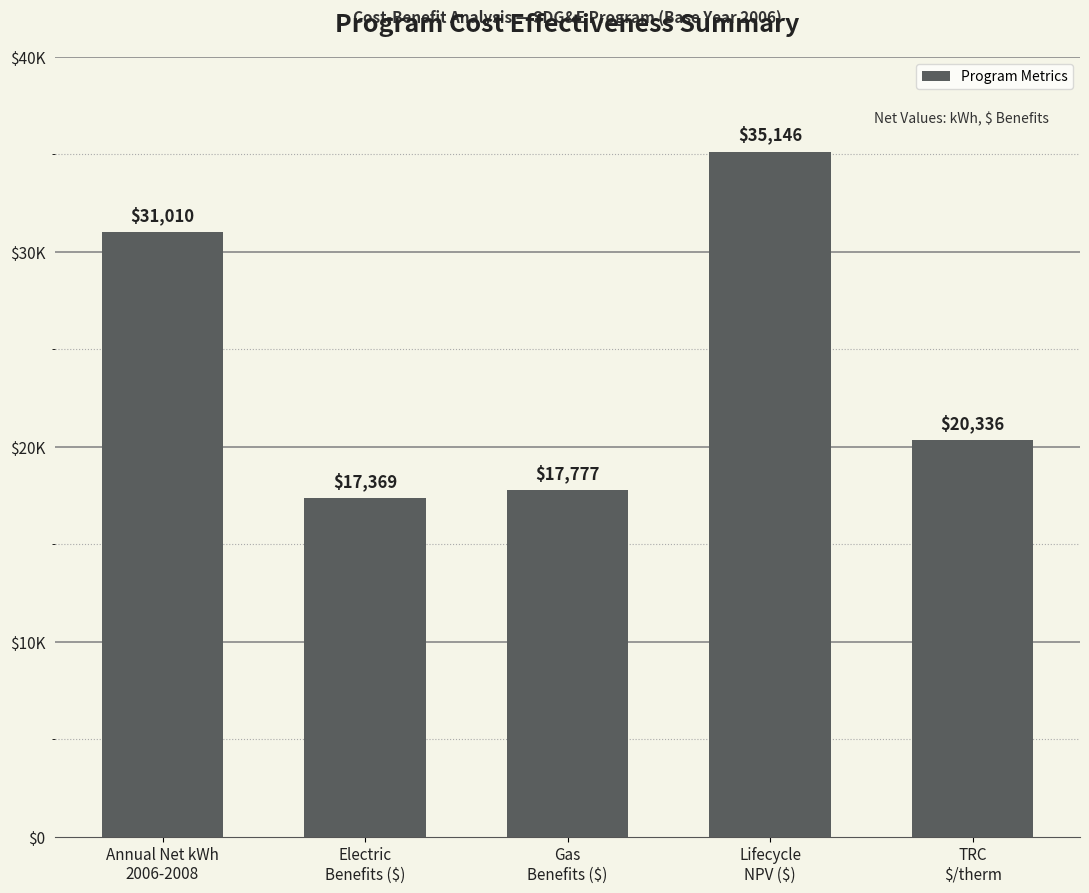

Does the chart contain any negative values?

No